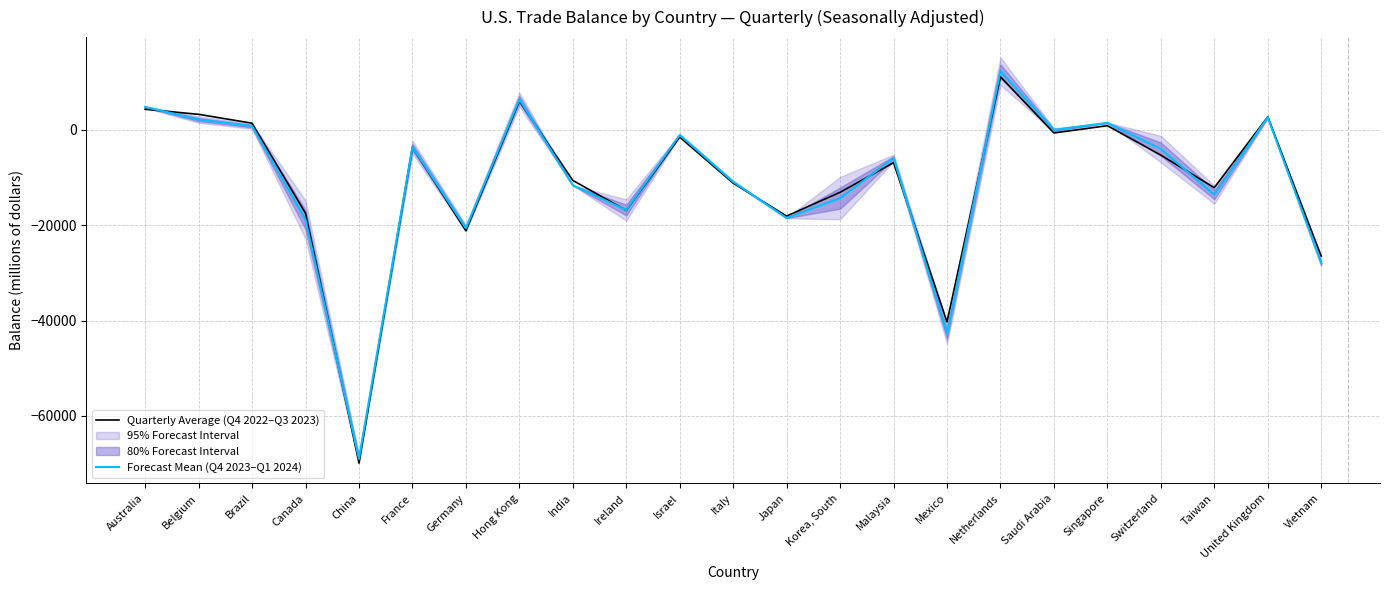

What position from the left is Hong Kong?

8